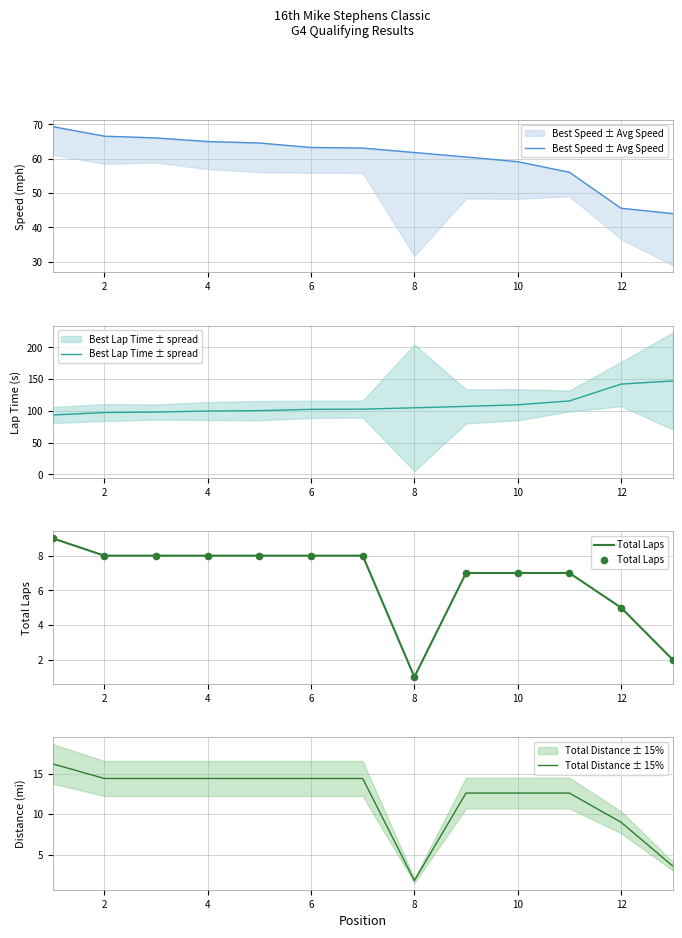

Which series has the largest total across all categories?

Best Lap Time ± spread